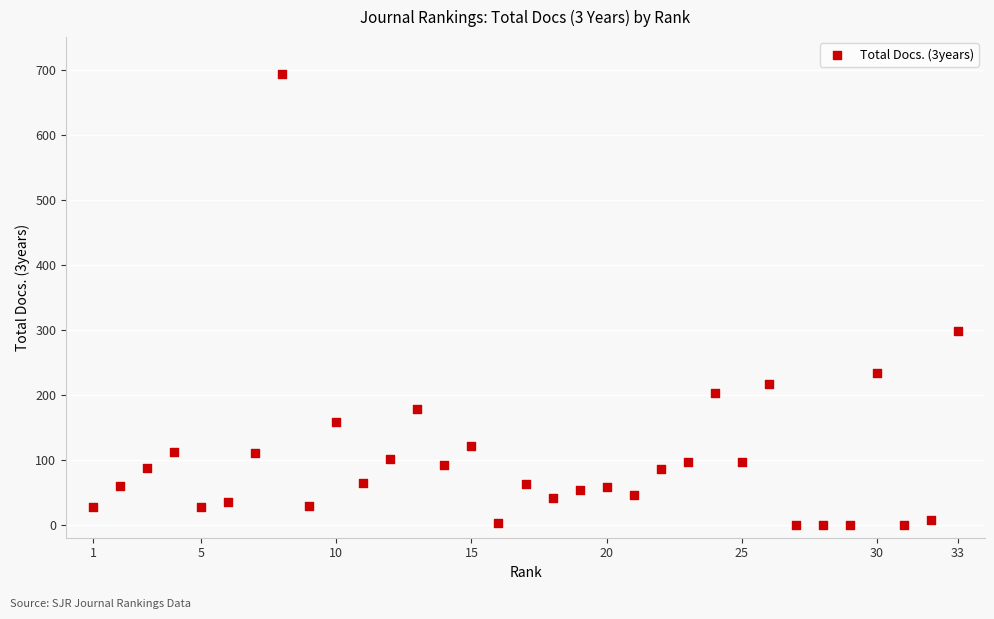

What Y value in the scatter plot is closest to 347?

298